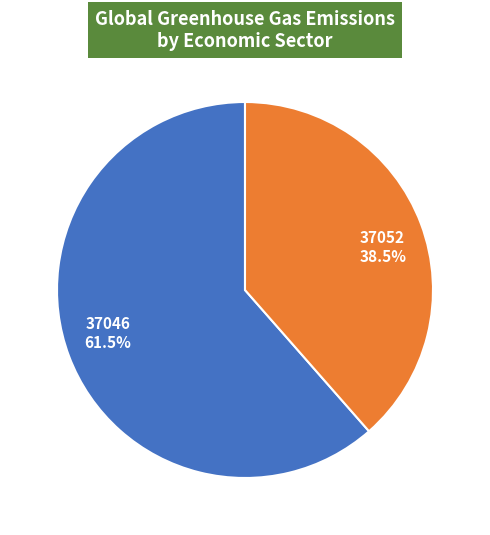

How many segments does this pie chart have?

2